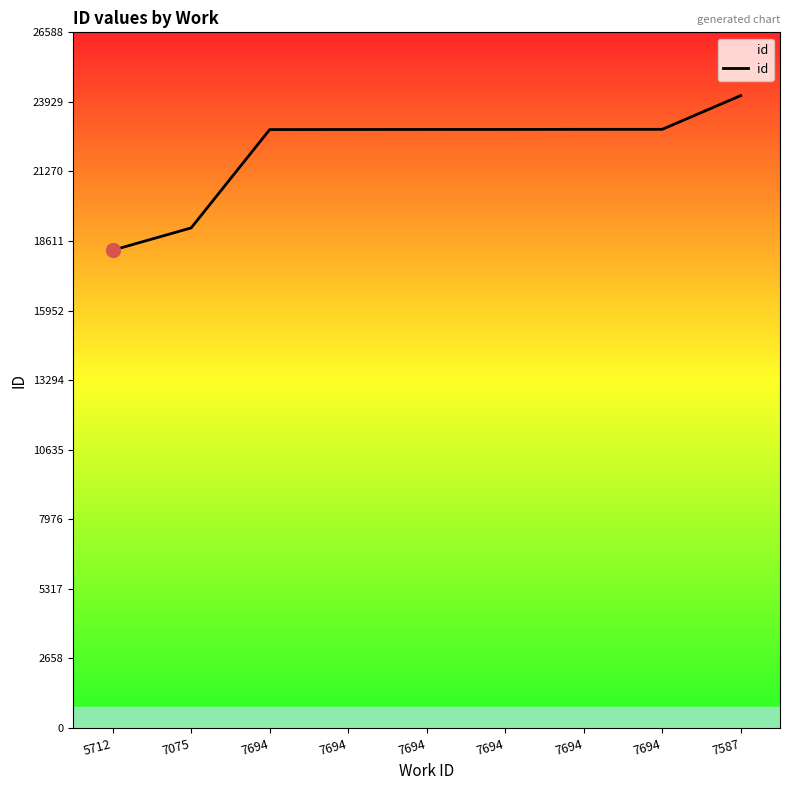

What is the difference between the second highest and minimum values?

4621